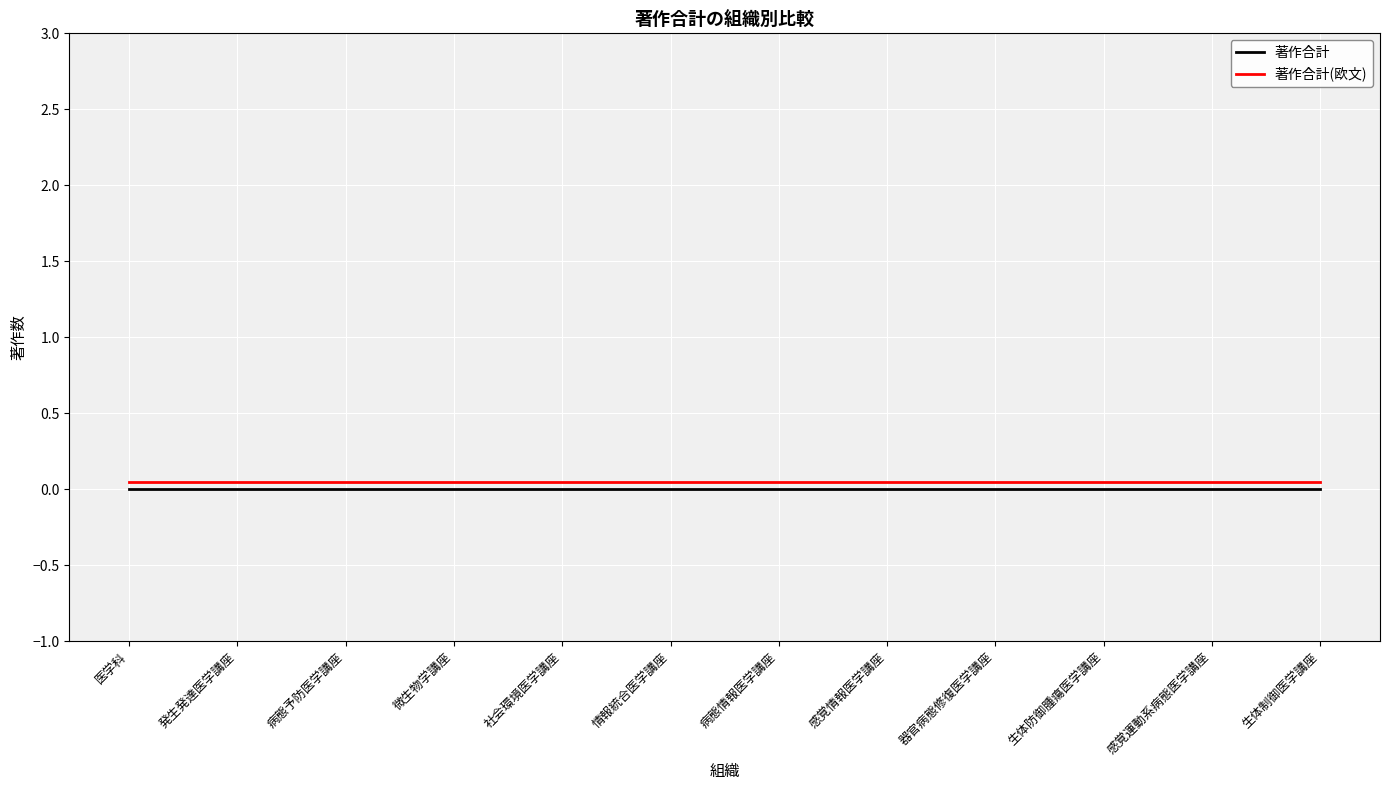

Reading right to left, list all the values displayed in this chart.

著作合計: 0.0	0.0	0.0	0.0	0.0	0.0	0.0	0.0	0.0	0.0	0.0	0.0
著作合計(欧文): 0.1	0.1	0.1	0.1	0.1	0.1	0.1	0.1	0.1	0.1	0.1	0.1